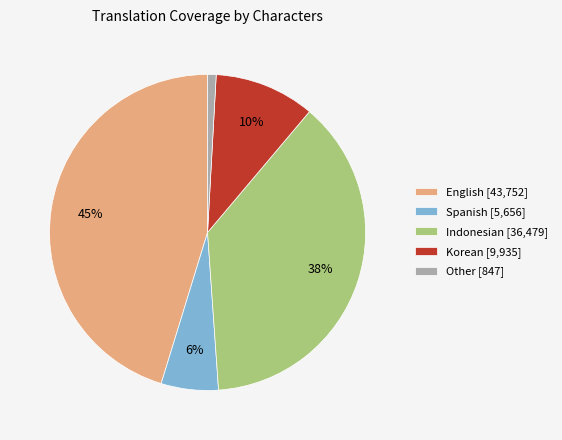

How many slices are in this pie chart?

5